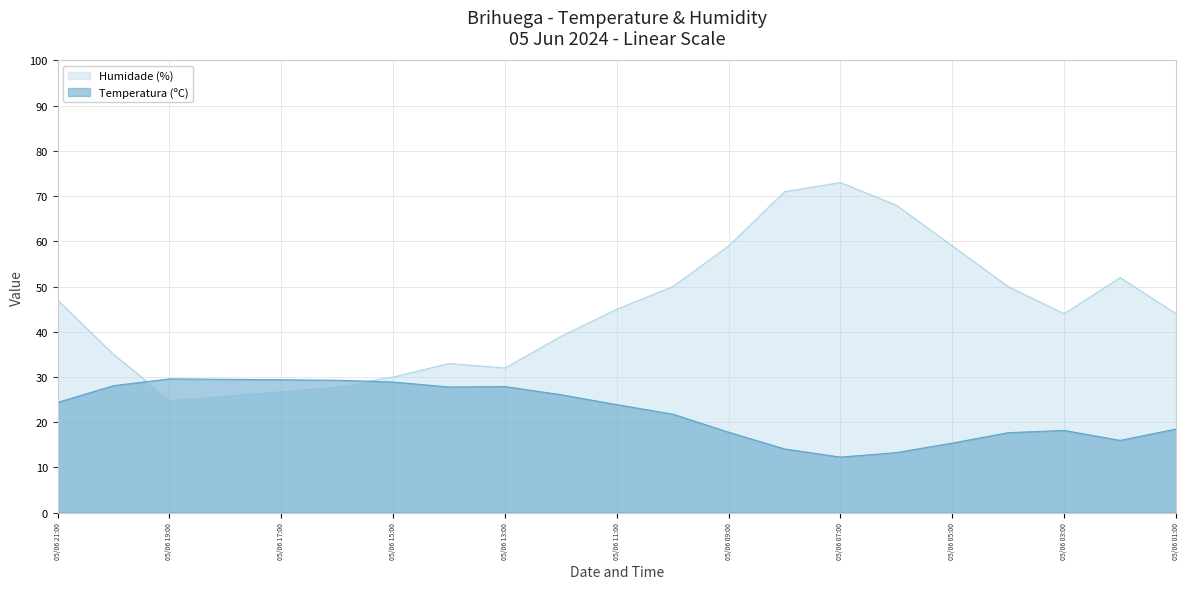

What is the difference between the maximum and minimum values in the Humidade (%) series?

48.0